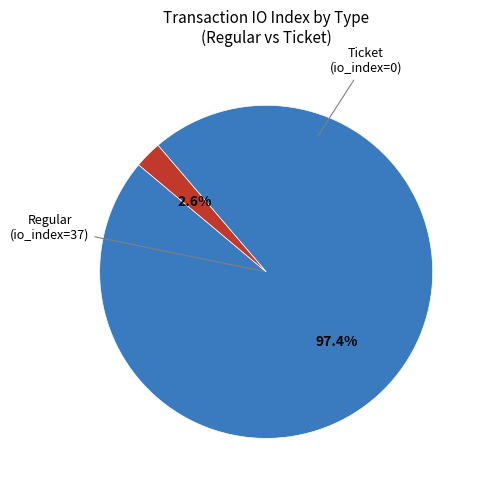

Combined, what portion of the pie is Ticket and Regular?

100.0%